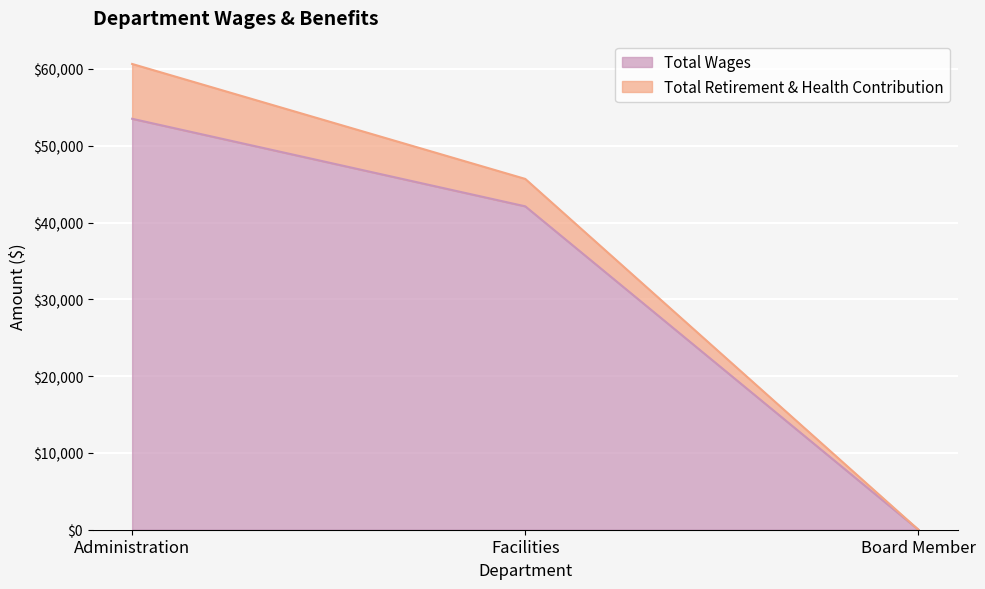

True or false: the data shows 64888 at Facilities.

False